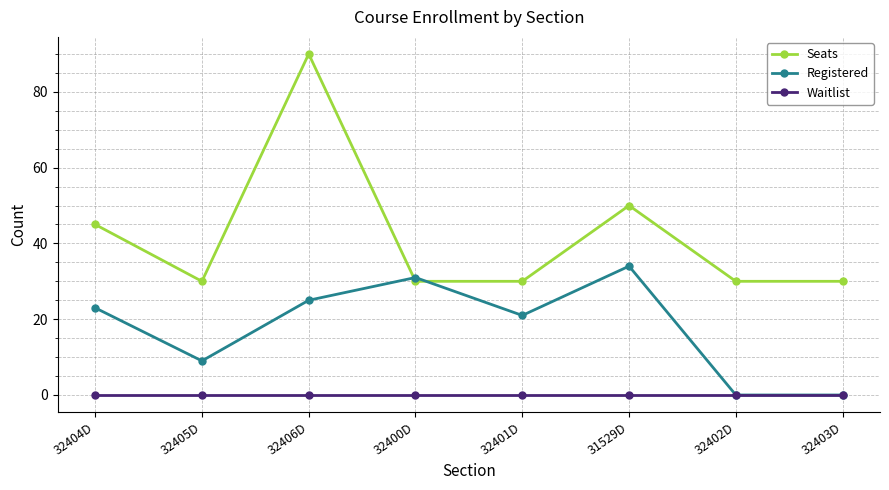

What is the difference between the highest and lowest values at 32405D?

30